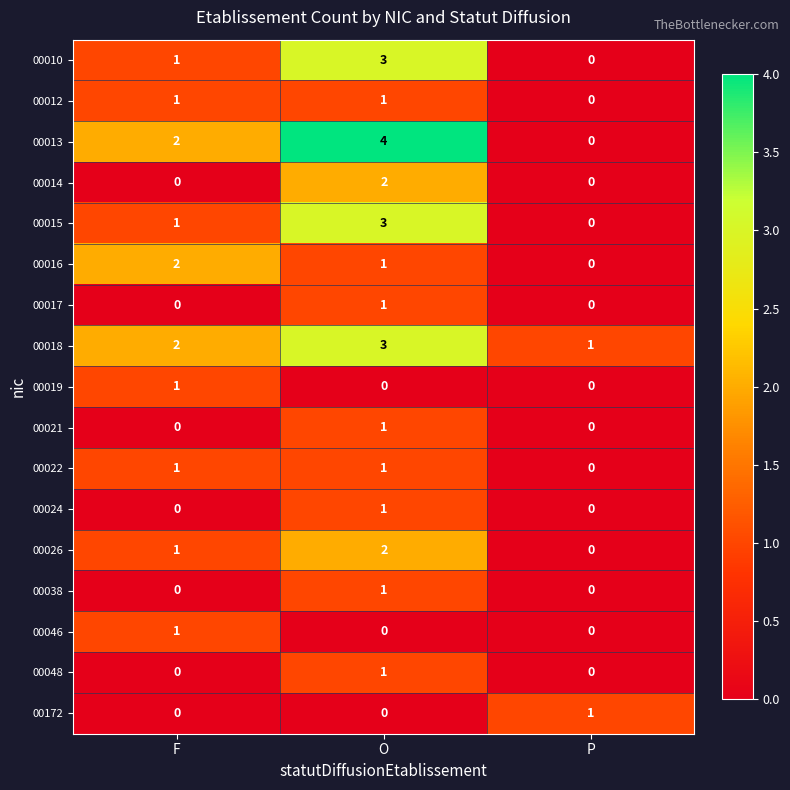

Count the 00038 values in the range 0 to 1.

3